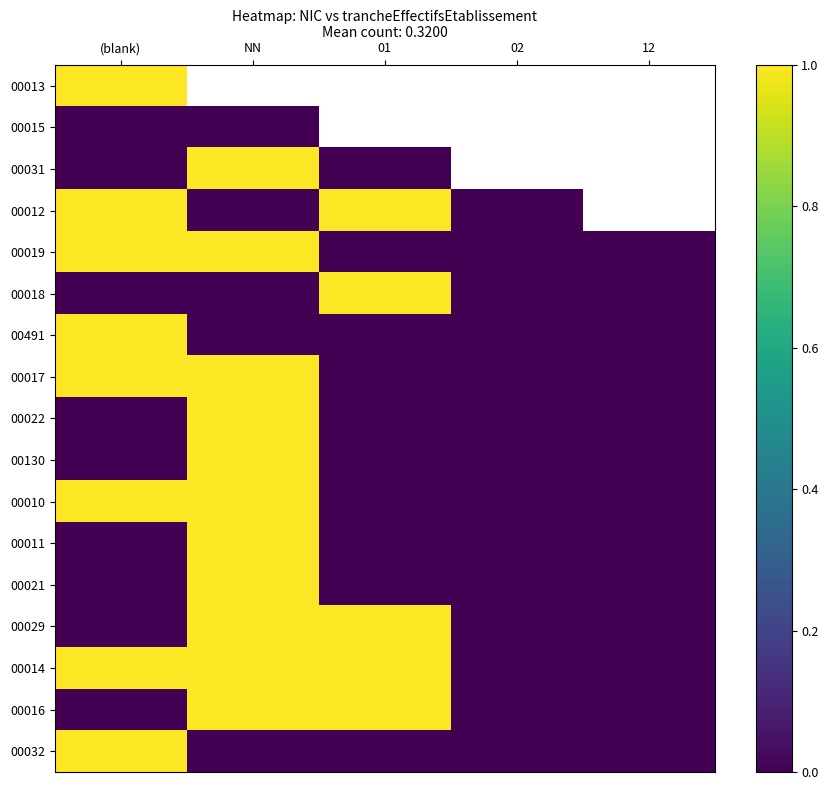

What is the difference between the second highest and second lowest values in the 00019 series?

1.0